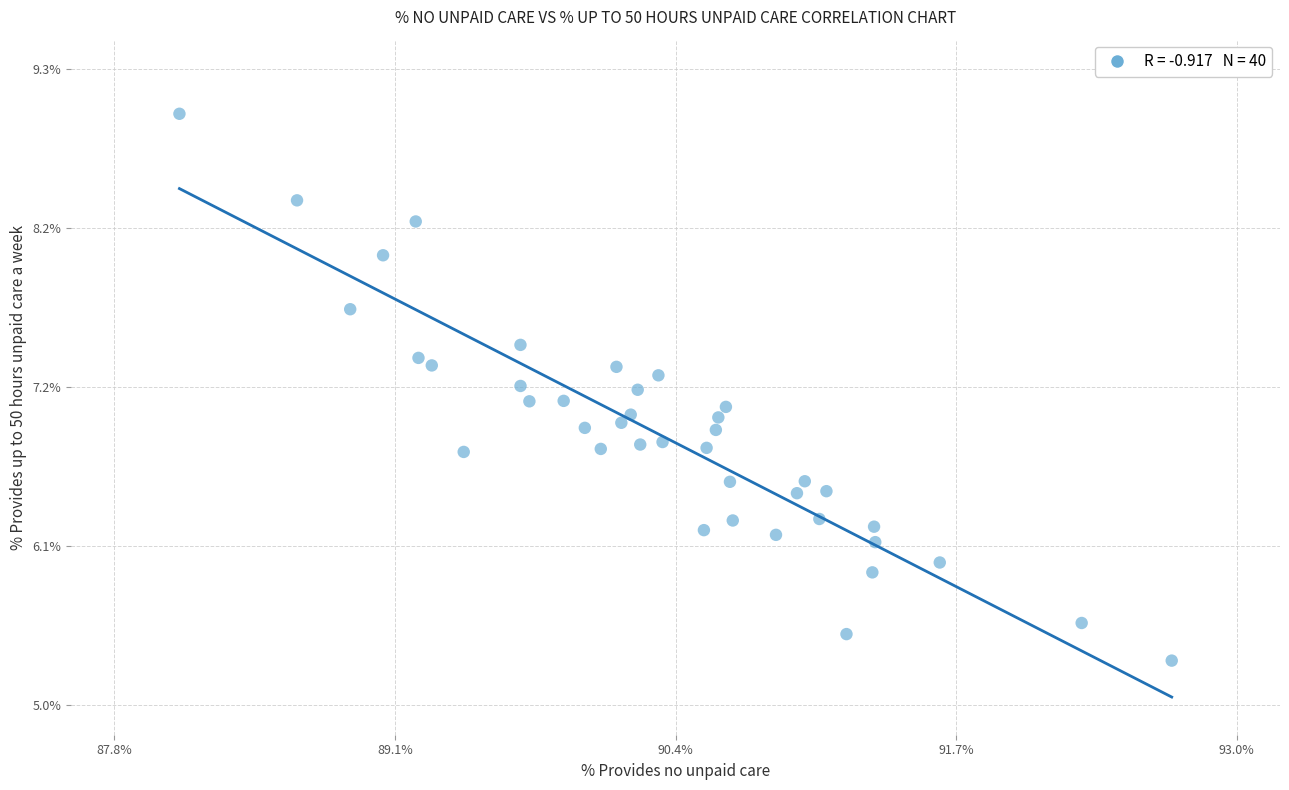

What is the range of Y values (max minus min)?

3.7